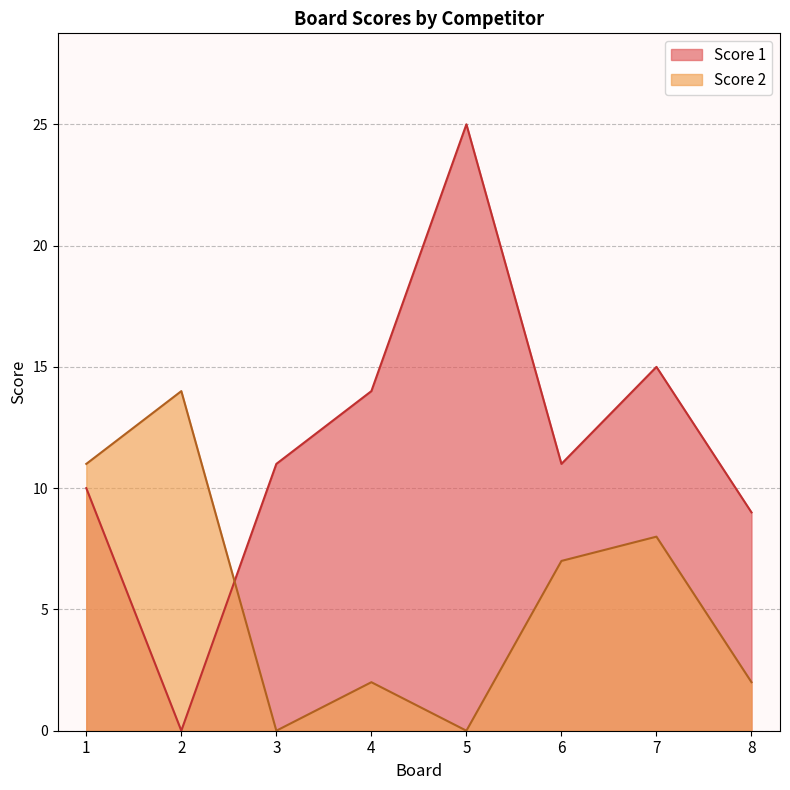

Is it true that Score 1 equals 43 at 5?

False